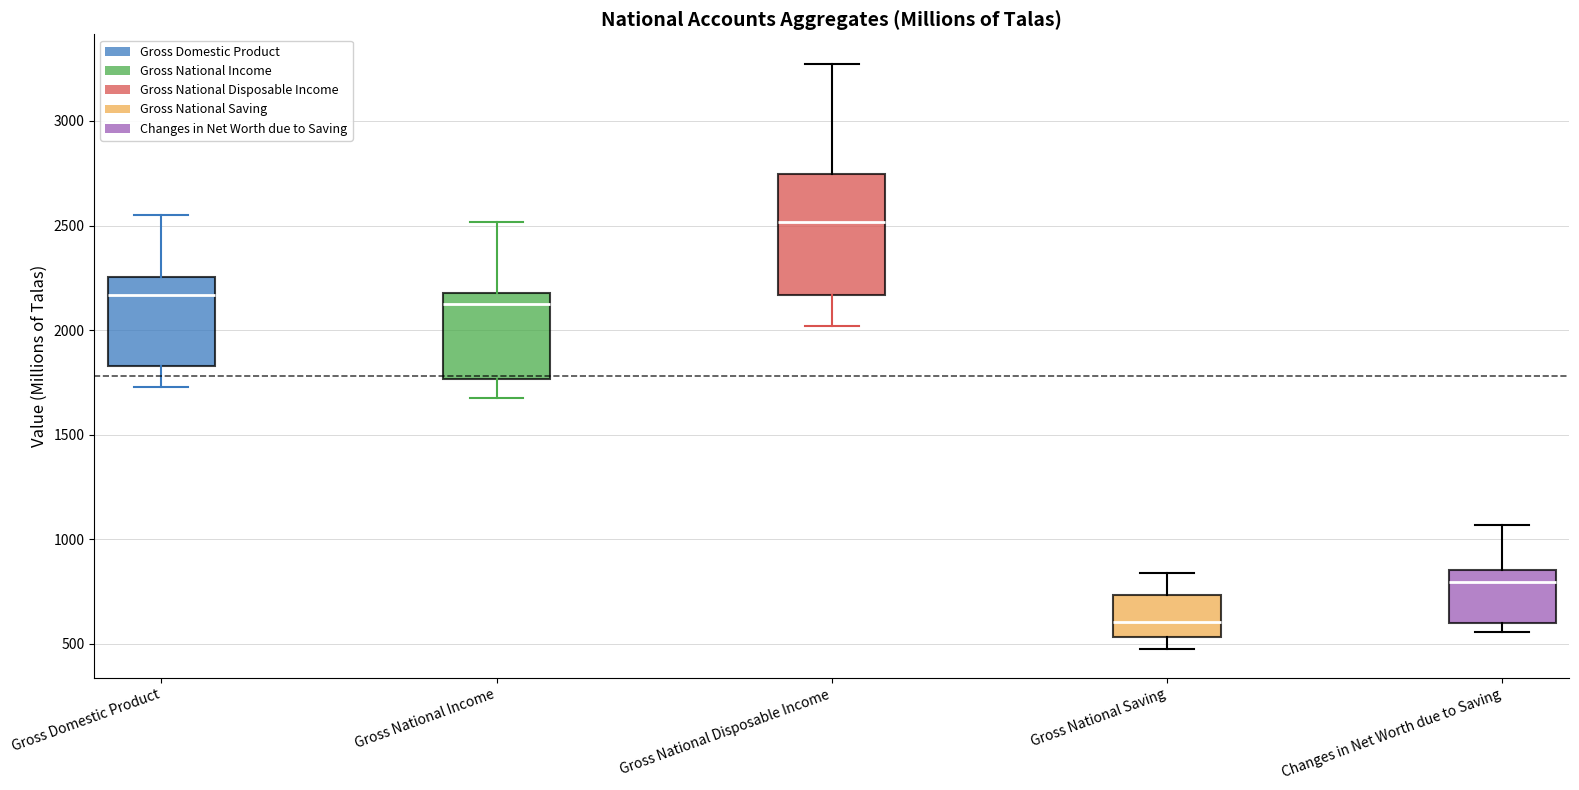

Where is the lower edge of the box for Changes in Net Worth due to Saving on the y-axis? The values are not printed on the chart, so give them approximately, as read against the axis.

600